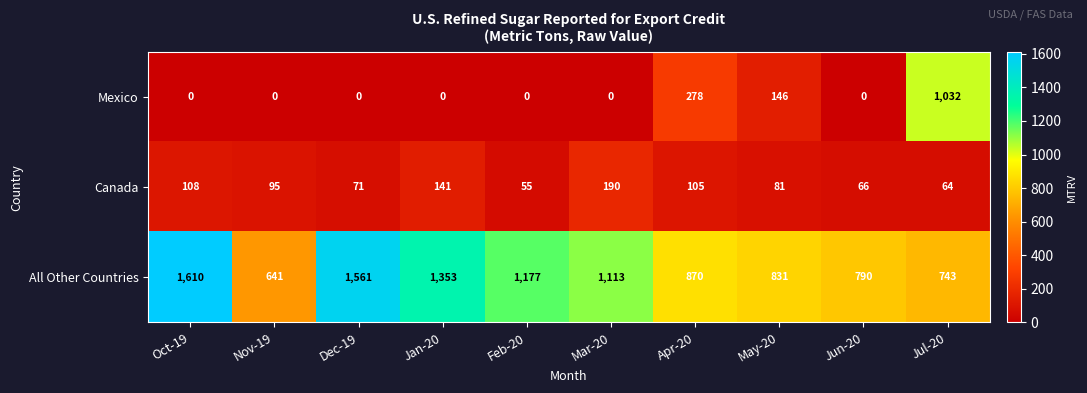

How many data points in All Other Countries are less than 1113?

5